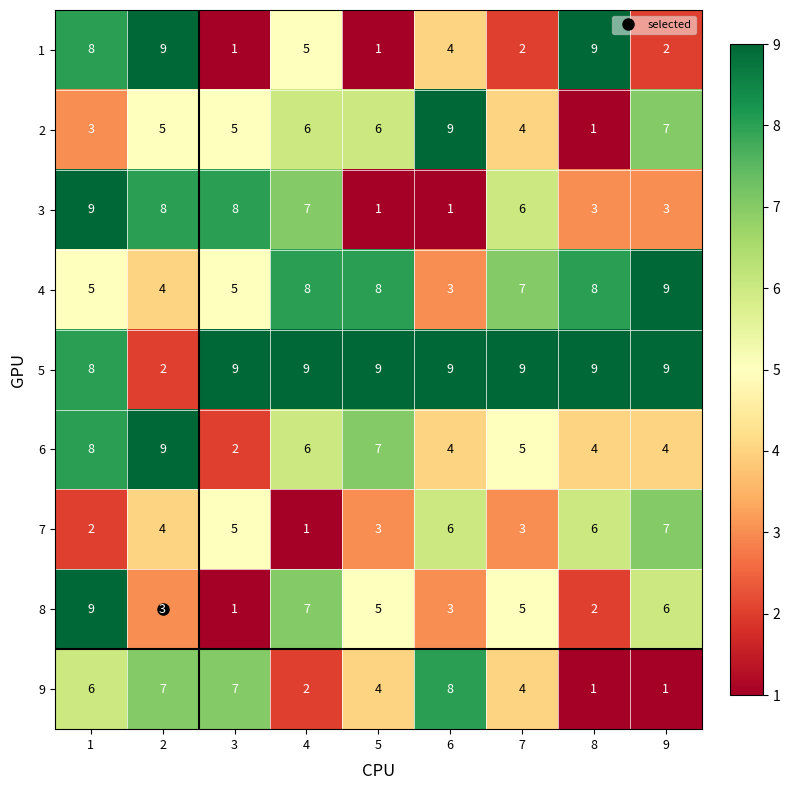

Which series changed the most between 1 and 8?

8